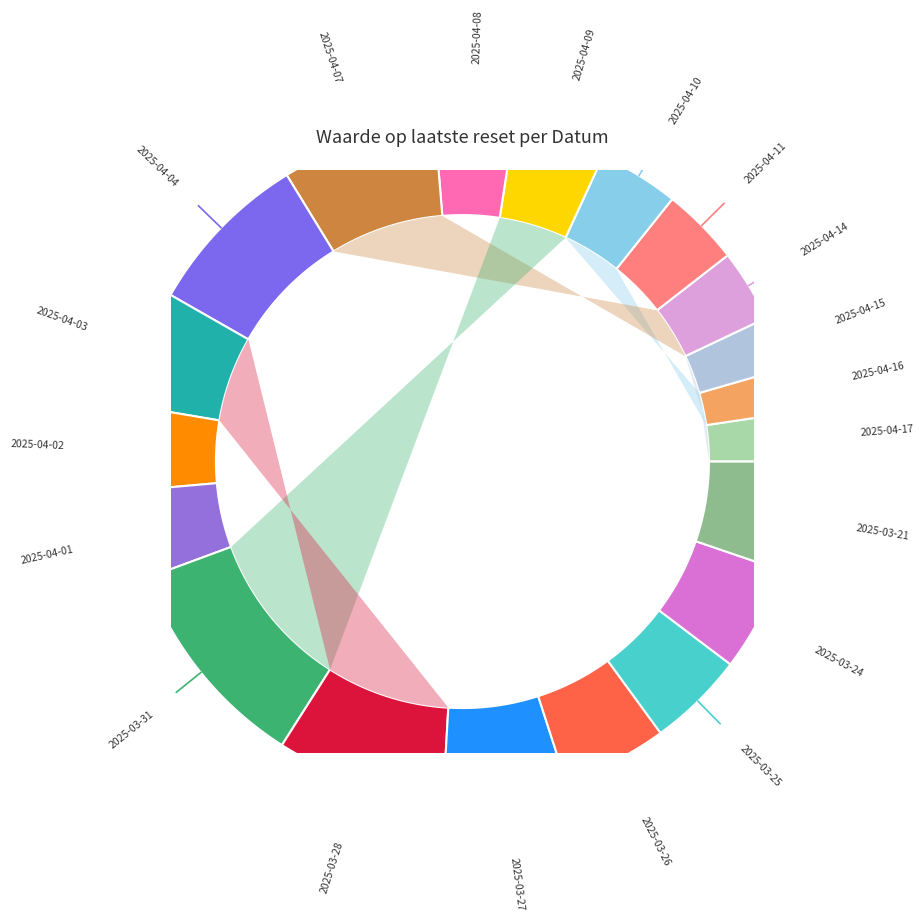

What percentage is the 2025-04-03 slice, to the nearest percent?

6%